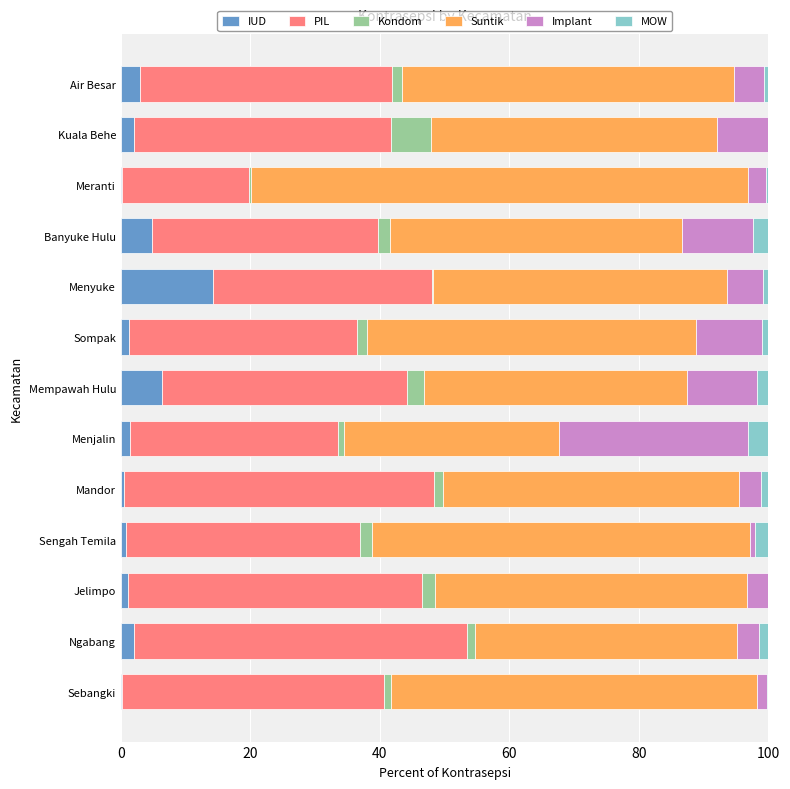

What are all the series names shown in the legend?

IUD, PIL, Kondom, Suntik, Implant, MOW